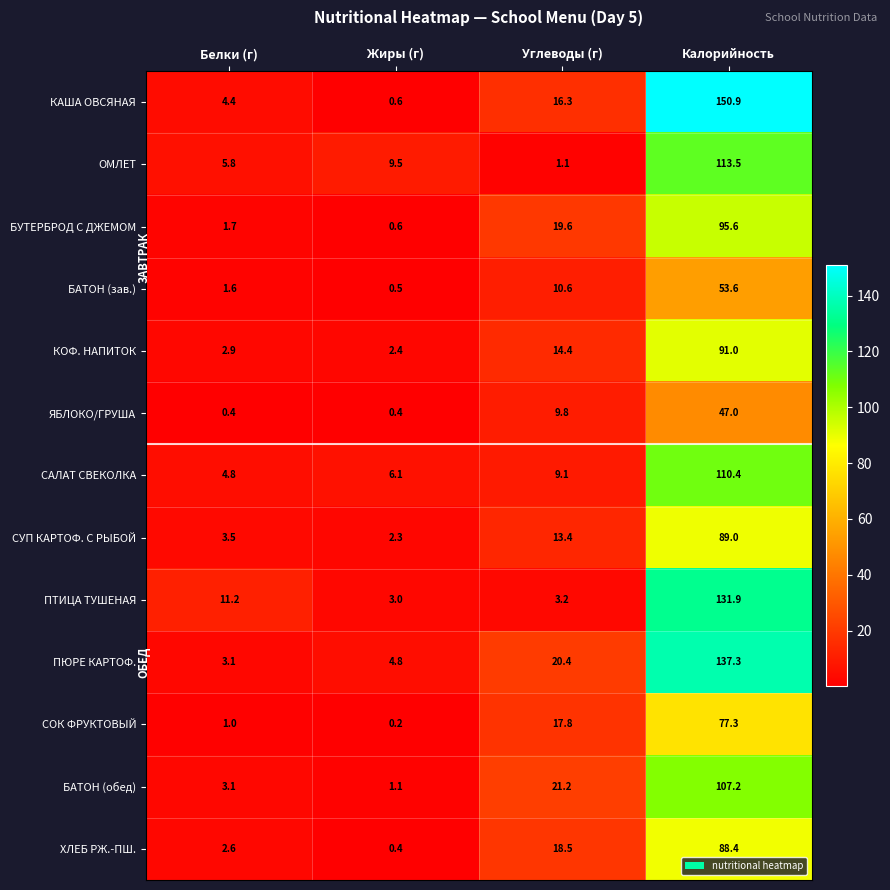

Which label corresponds to the smallest value in the chart?

Жиры (г)